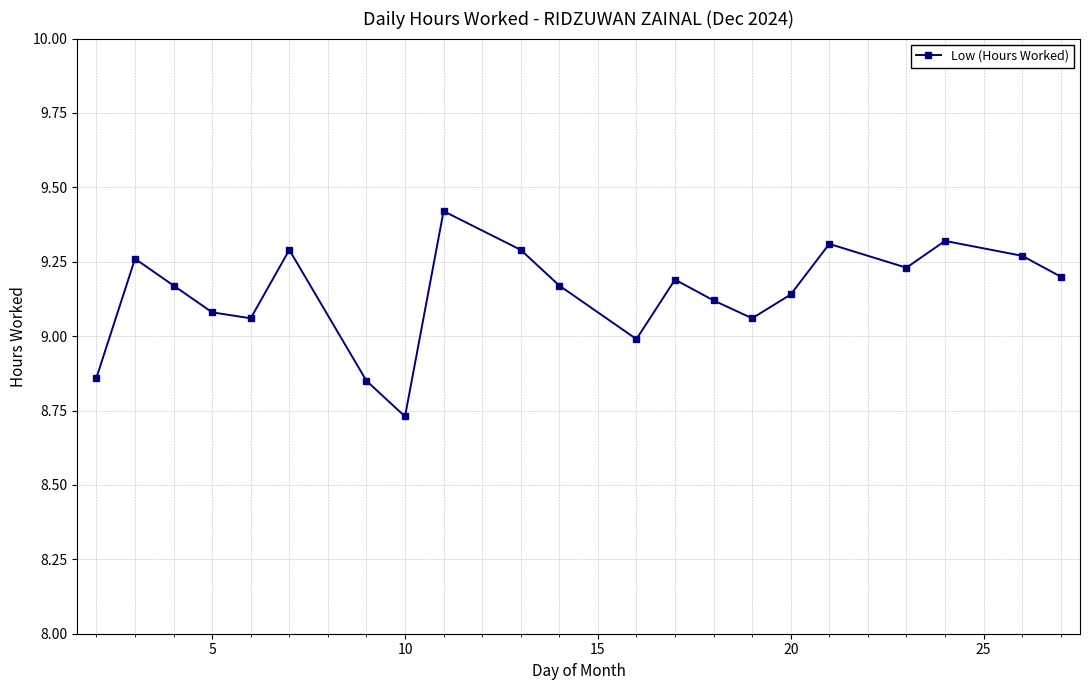

How many interior local peaks (higher than both neighbors) does the data have?

6